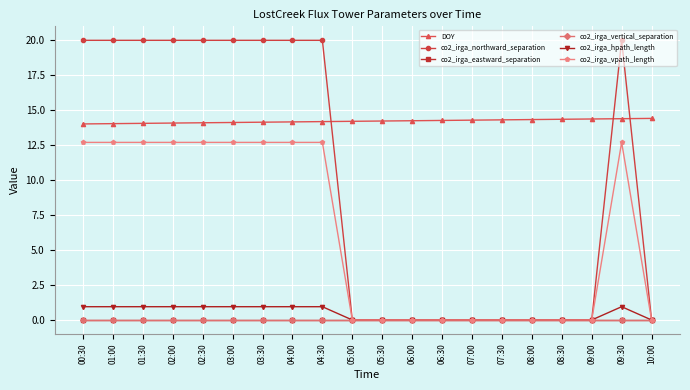

Which series has the largest total across all categories?

DOY